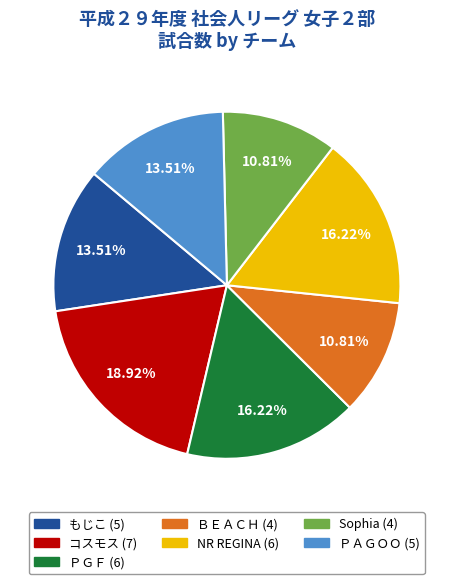

To the nearest percent, what is the difference between the largest and smallest slice percentages?

8%